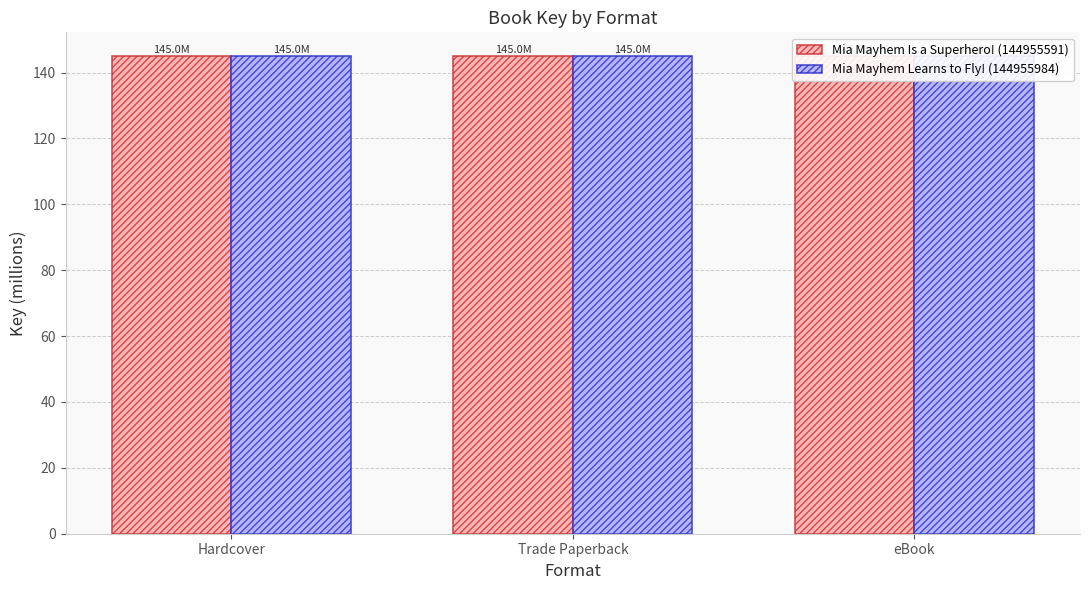

Rank the series by their average value, from lowest to highest.

Mia Mayhem Is a Superhero! (144955591), Mia Mayhem Learns to Fly! (144955984)